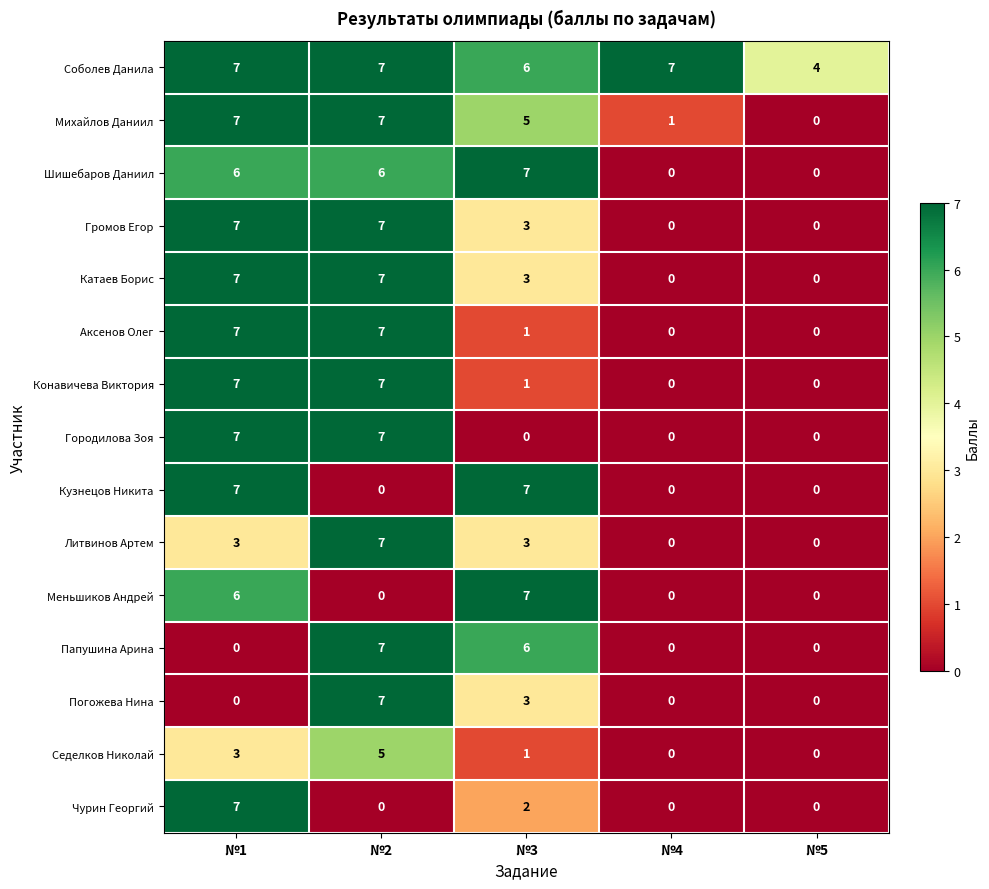

What is the sum of the Кузнецов Никита values at №5 and №1?

7